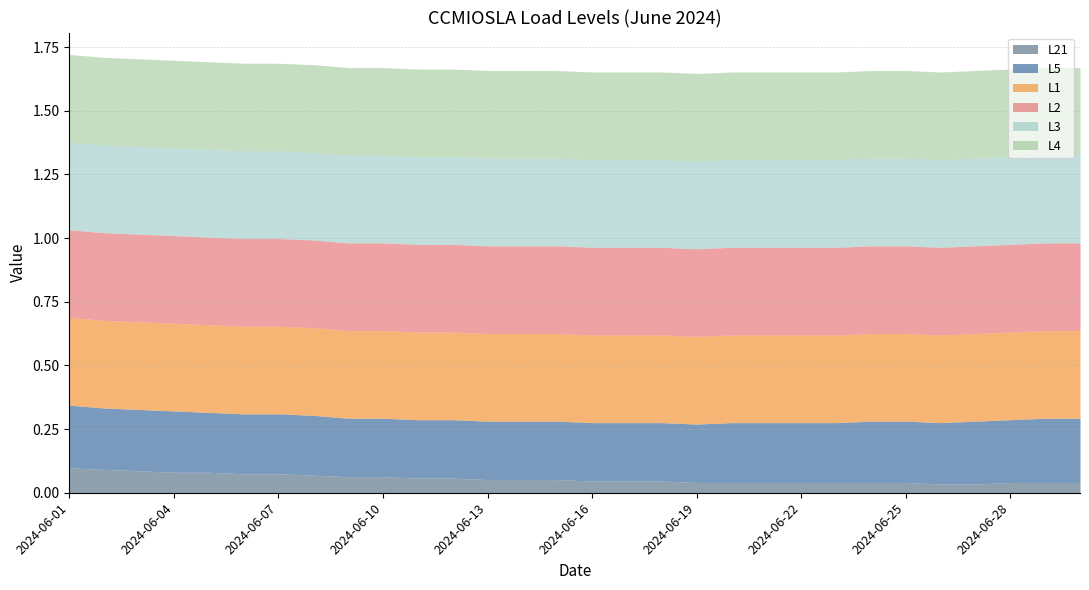

What is the total value across all series at 2024-06-21?

1.7